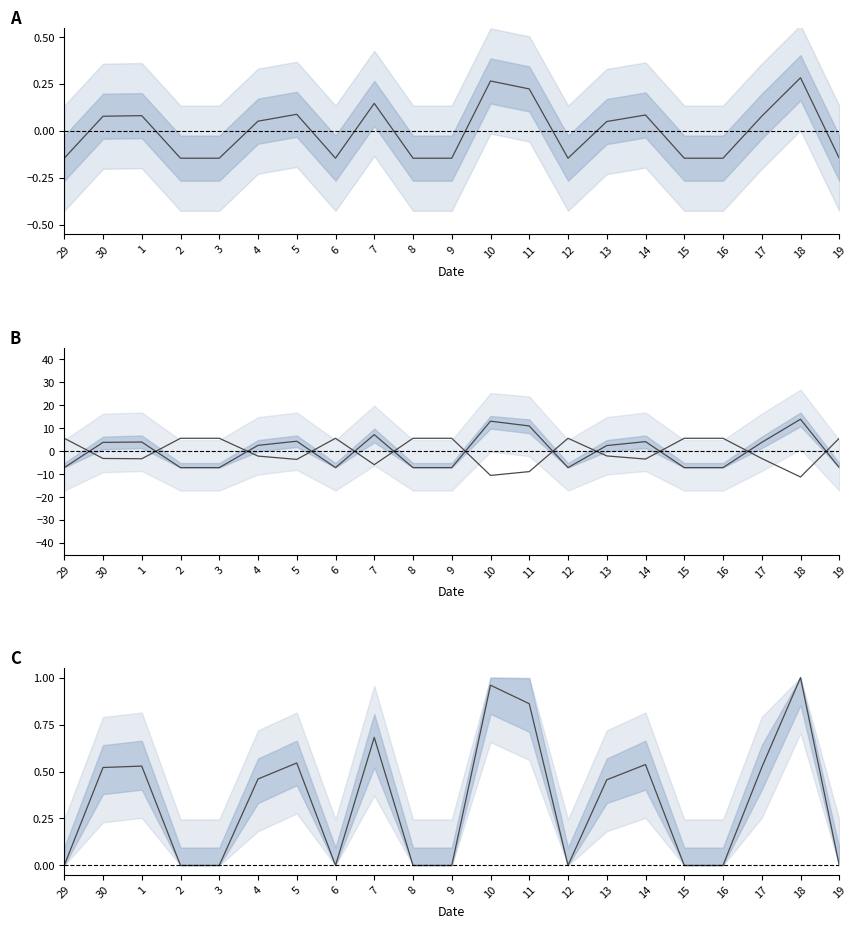

What is the total value across all series at 15?

5.7